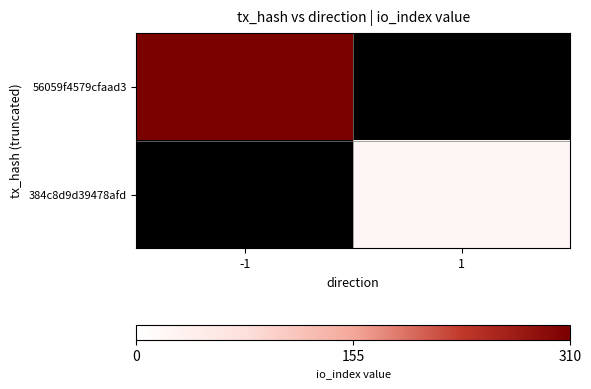

The 384c8d9d39478afd series shows 21.0 at 1. True or false?

True